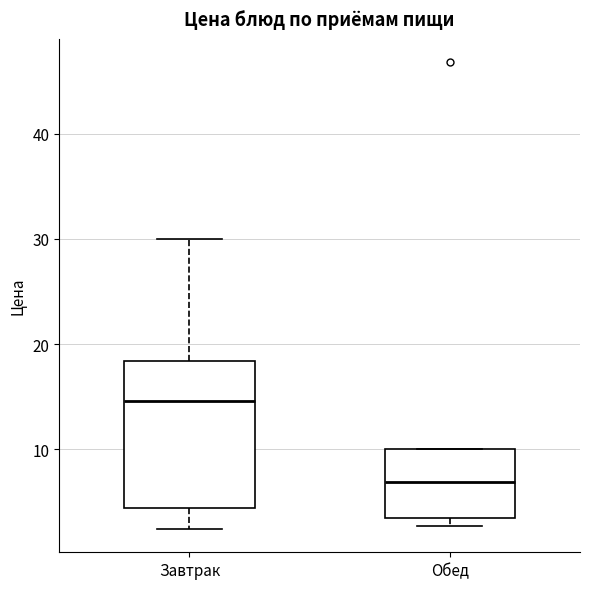

Which box is the tallest, from its lower edge to its upper edge?

Завтрак